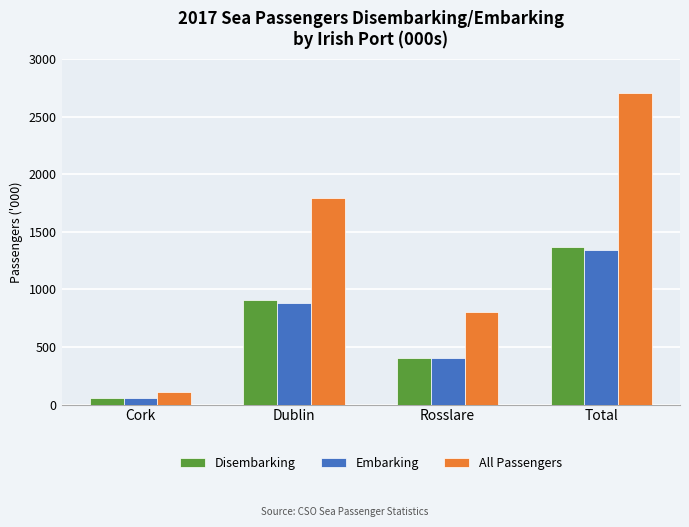

What is the value of the Disembarking bar at the 3rd from the left?

405